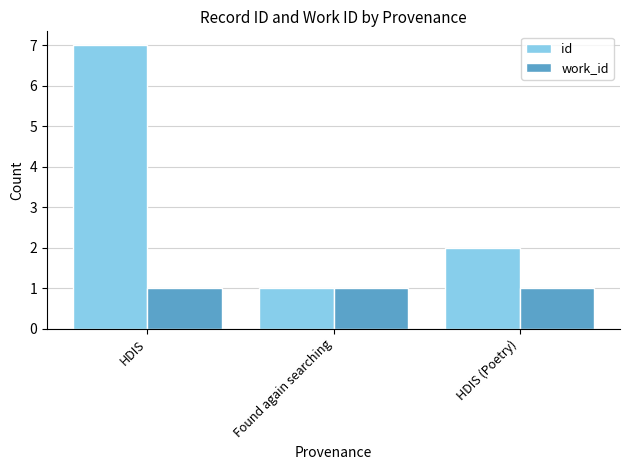

What is the value of the work_id bar at the 3rd from the left?

1